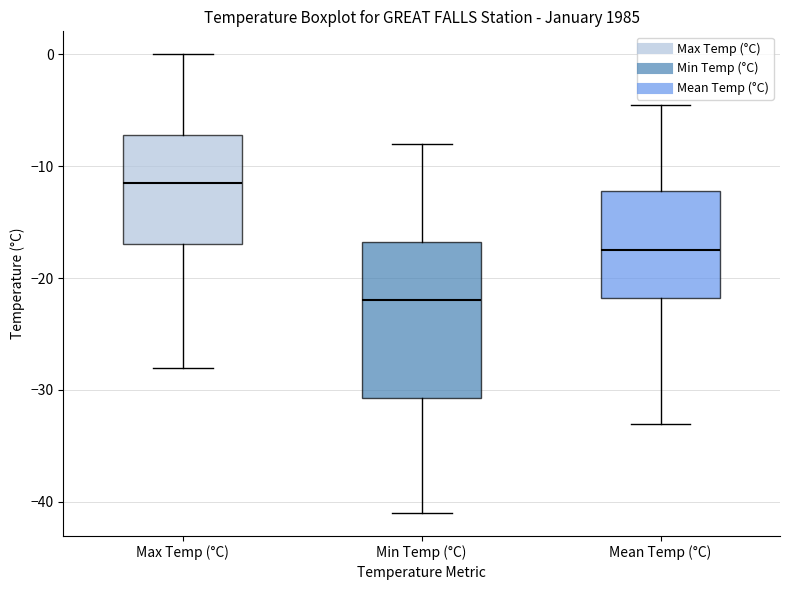

Reading left to right, read every box against the y-axis: the position of its median line, the range the box covers, and the ends of its whiskers. The values are not printed on the chart, so give them approximately, as read against the axis.

Max Temp (°C): median -11, box -17 to -7, whiskers -28 to 0
Min Temp (°C): median -22, box -31 to -17, whiskers -41 to -8
Mean Temp (°C): median -17, box -22 to -12, whiskers -33 to -4